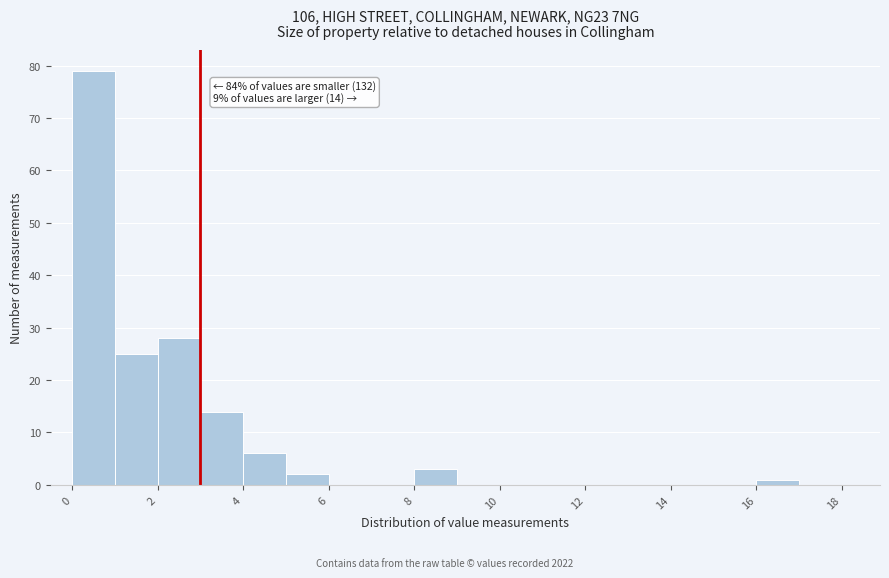

Which range on the x-axis has the tallest bar?

0 to 1